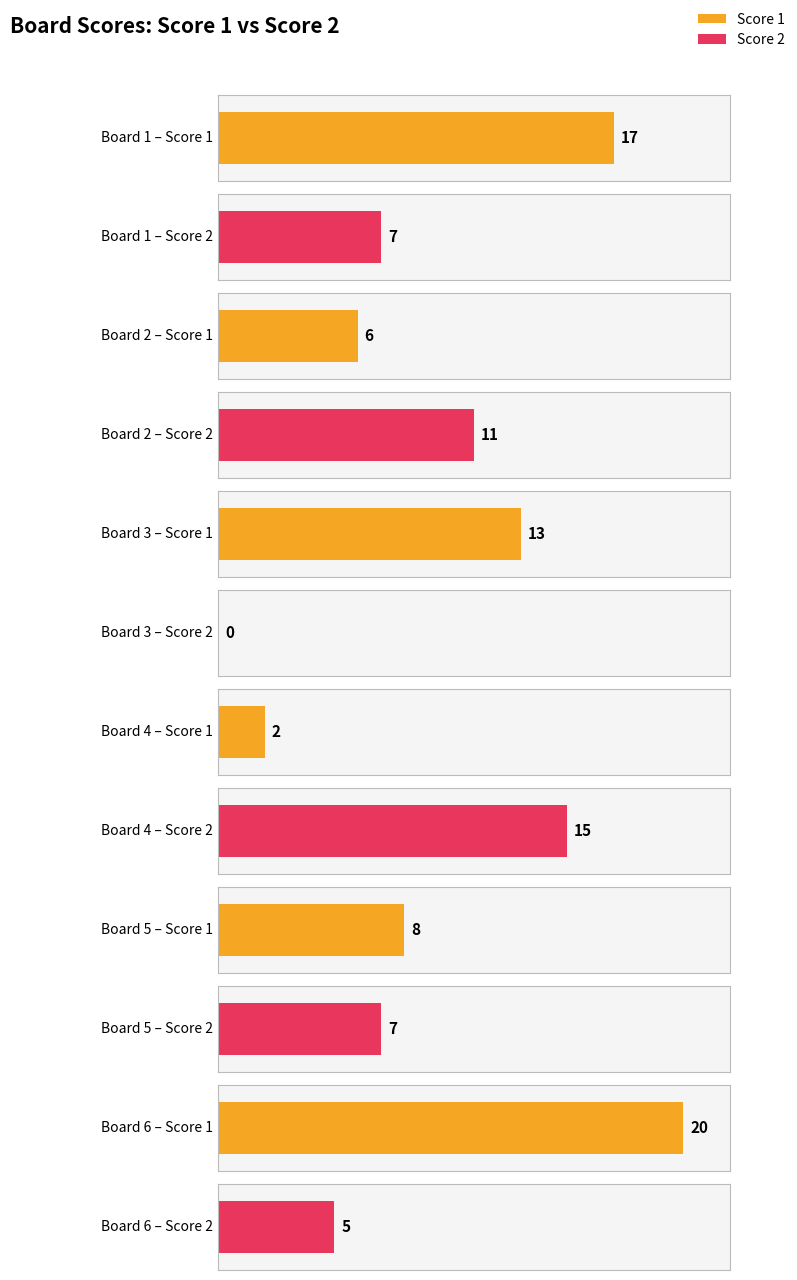

At which label is Score 2 closest to 7?

Board 1